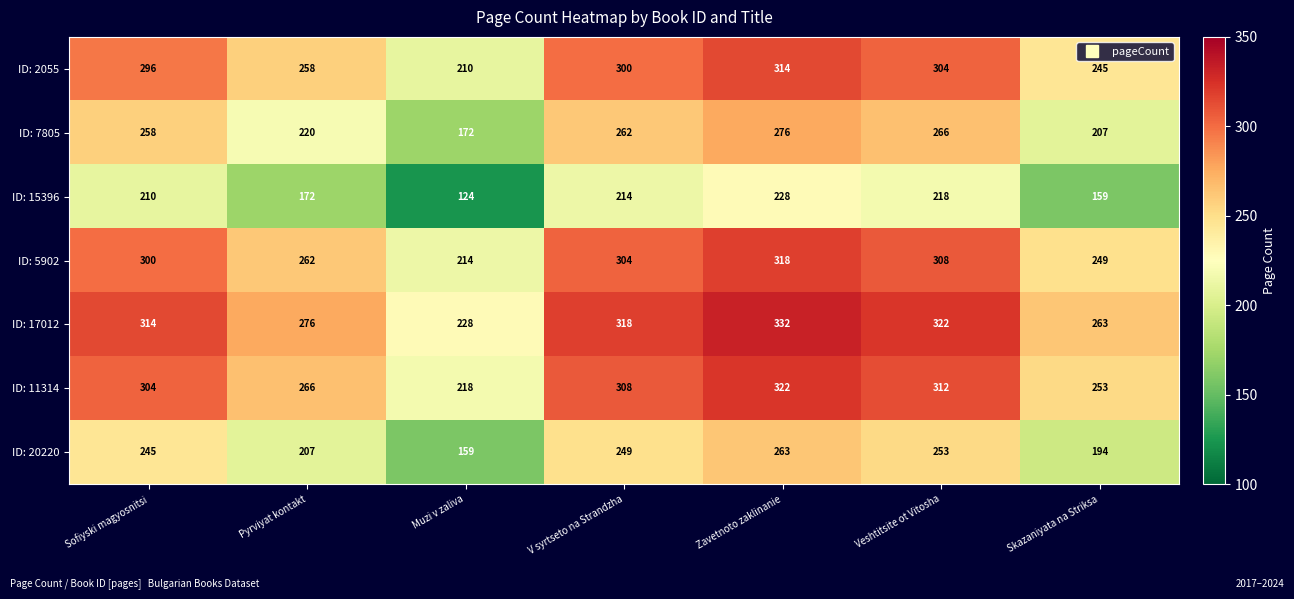

The value of ID: 17012 at Muzi v zaliva is 228. True or false?

True